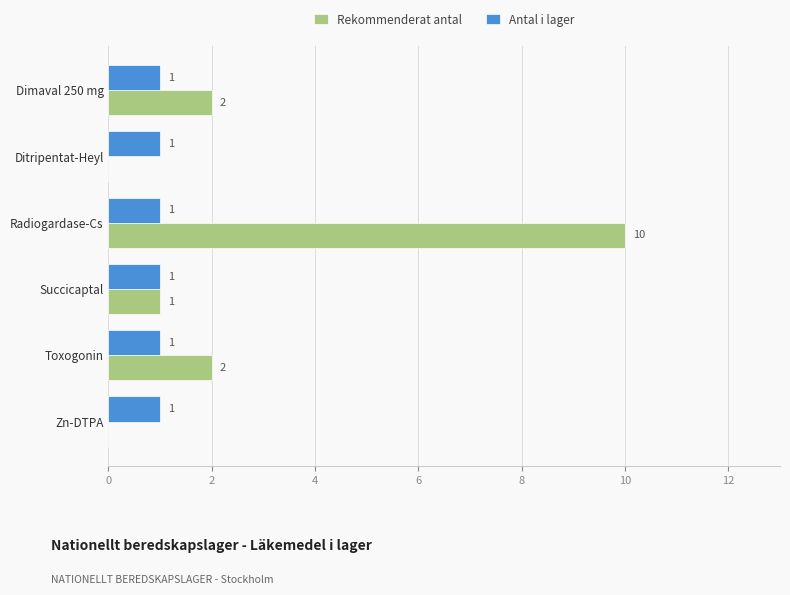

How many Rekommenderat antal values are between 0 and 2?

5